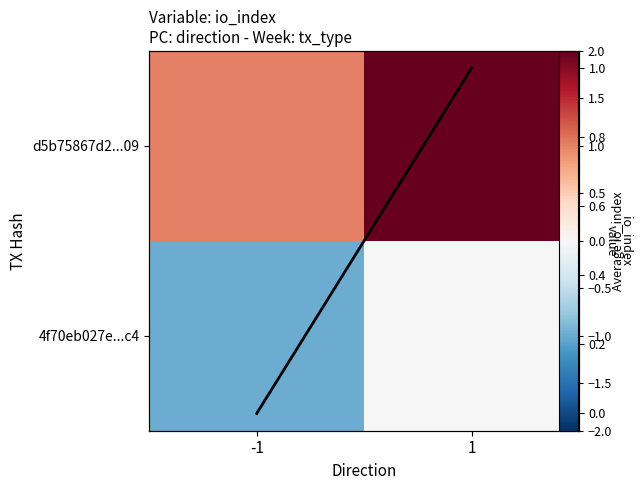

Which series has the largest total across all categories?

d5b75867d2...09